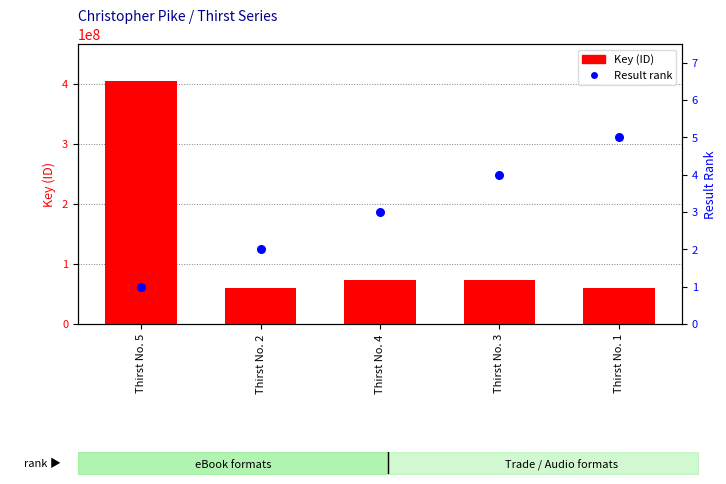

At which category is the sum across all series the highest?

Thirst No. 5